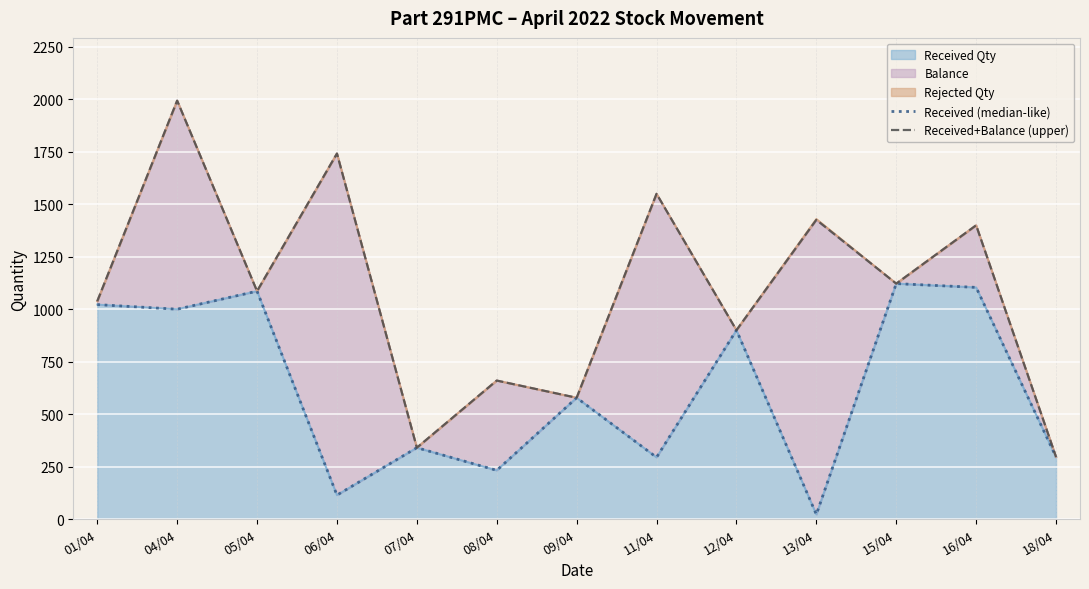

Reading left to right, transcribe all the data shown in this chart.

Received (median-like): 01/04=1022	04/04=1000	05/04=1086	06/04=114	07/04=340	08/04=232	09/04=578	11/04=294	12/04=900	13/04=22	15/04=1122	16/04=1104	18/04=296
Received+Balance (upper): 01/04=1038	04/04=1994	05/04=1086	06/04=1742	07/04=340	08/04=660	09/04=578	11/04=1550	12/04=900	13/04=1426	15/04=1122	16/04=1400	18/04=296